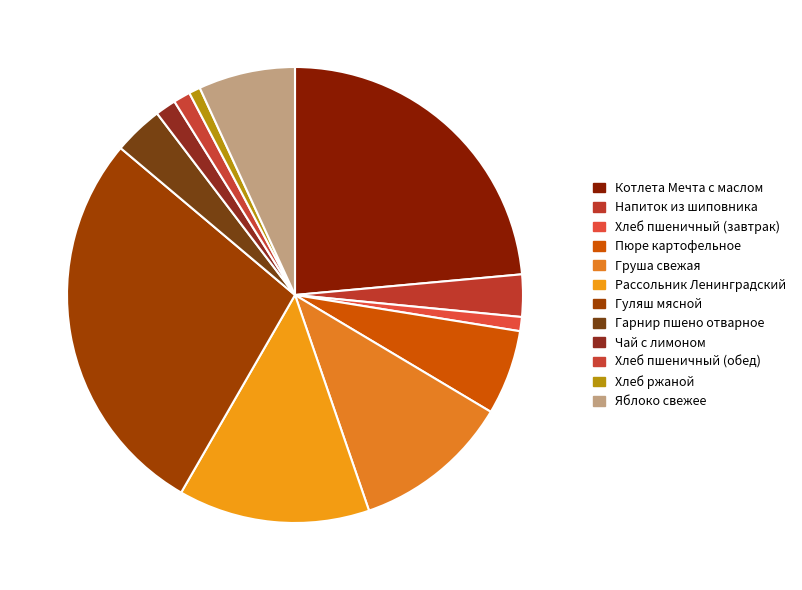

To the nearest percent, what is the difference between the largest and smallest slice percentages?

27%